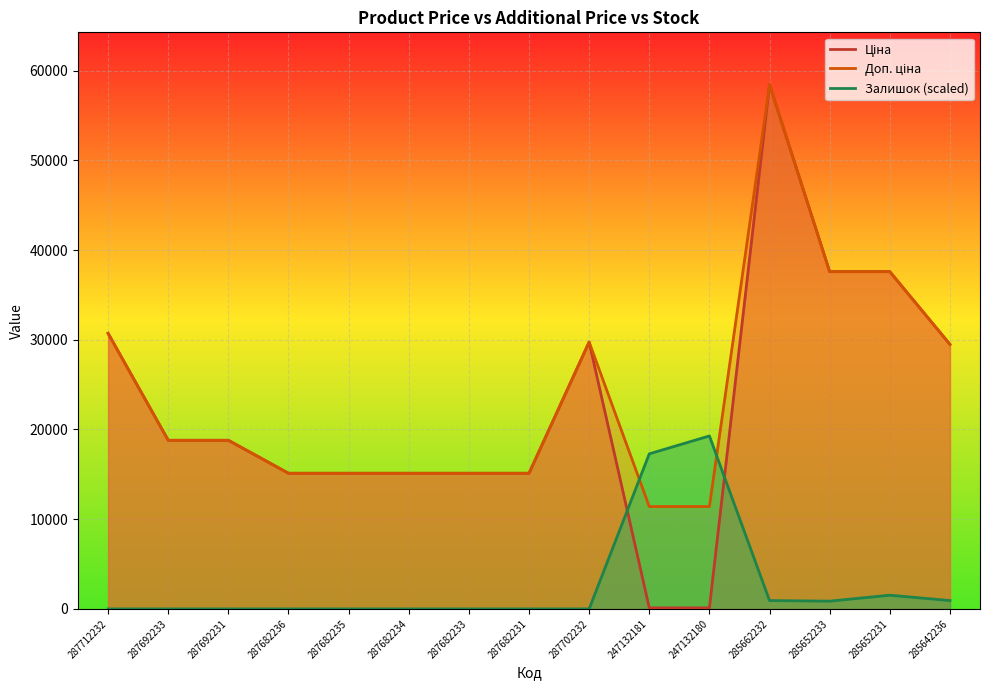

What value does the Ціна series have at 247132181?

114.1